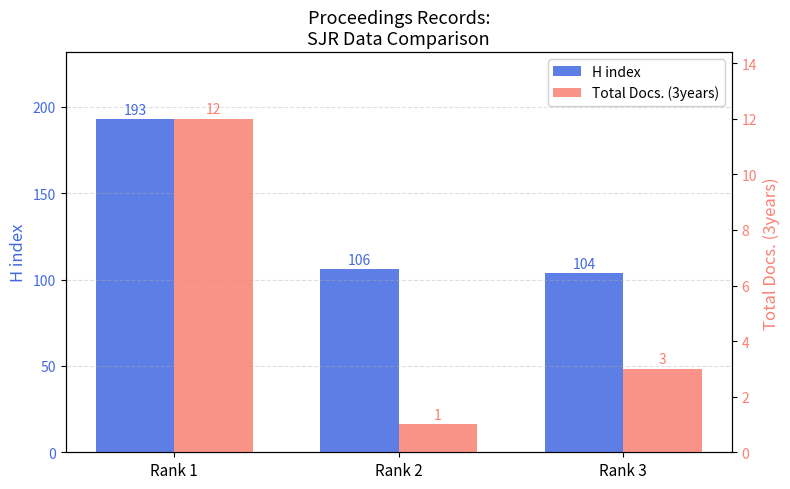

What is the average value of the H index series?

134